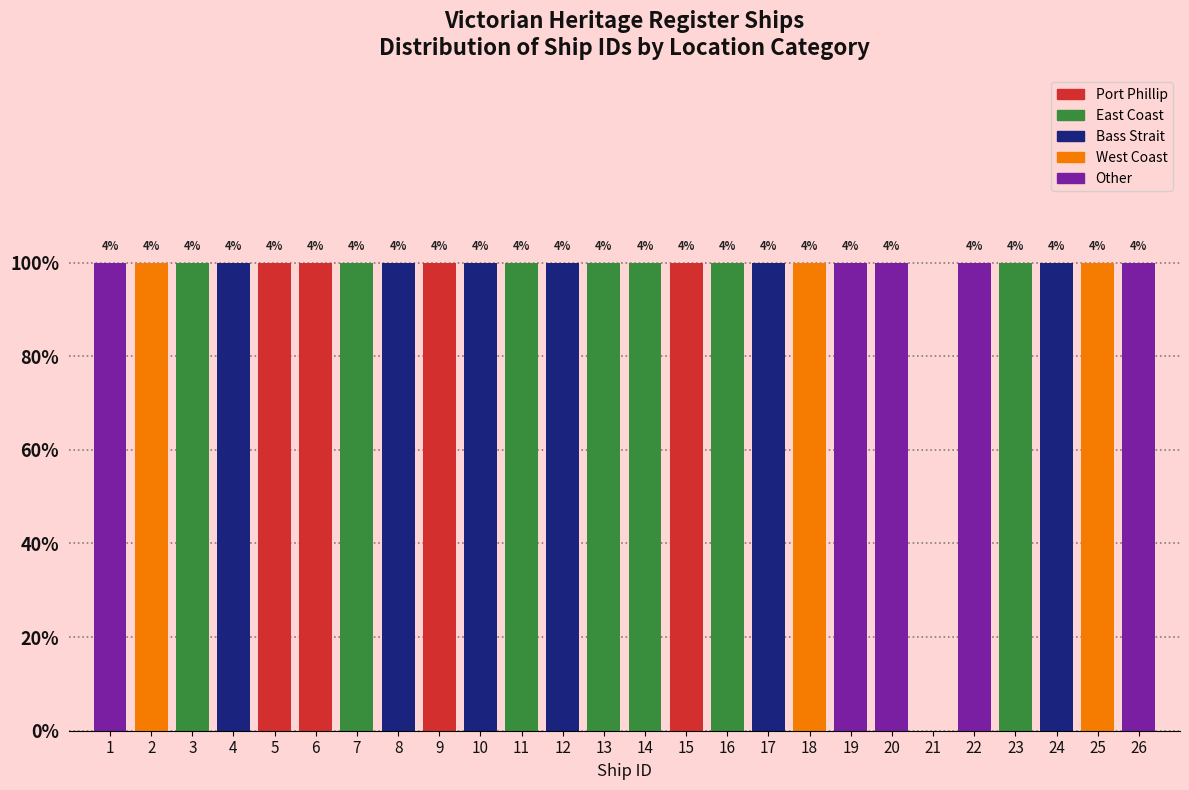

What are all the series names shown in the legend?

Port Phillip, East Coast, Bass Strait, West Coast, Other